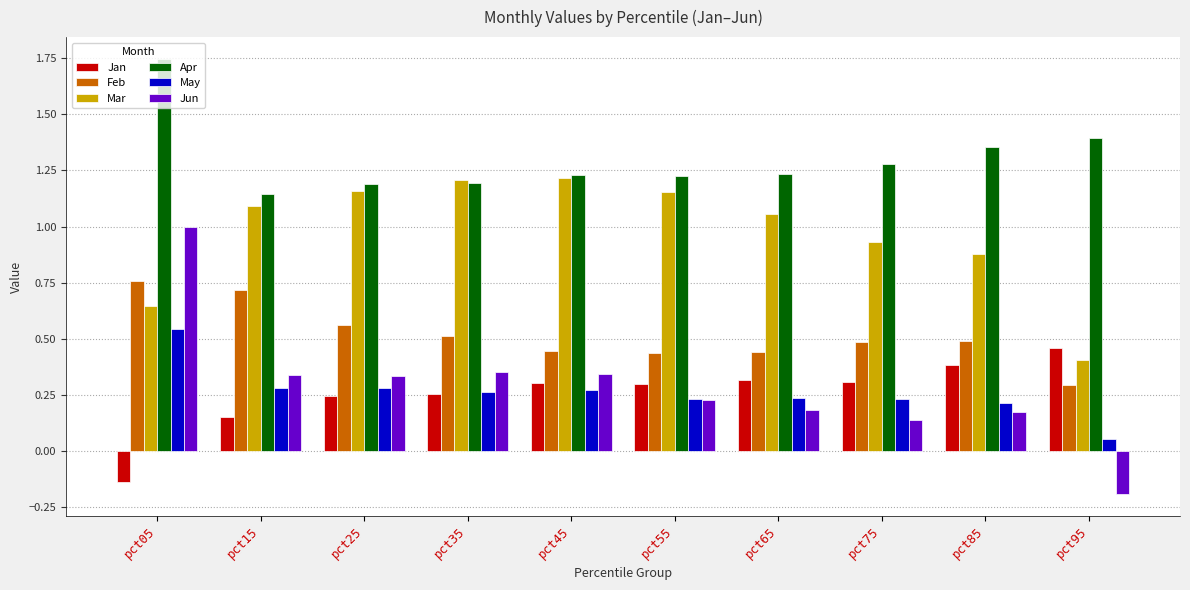

True or false: Mar has a value of 1.2 at pct35.

True